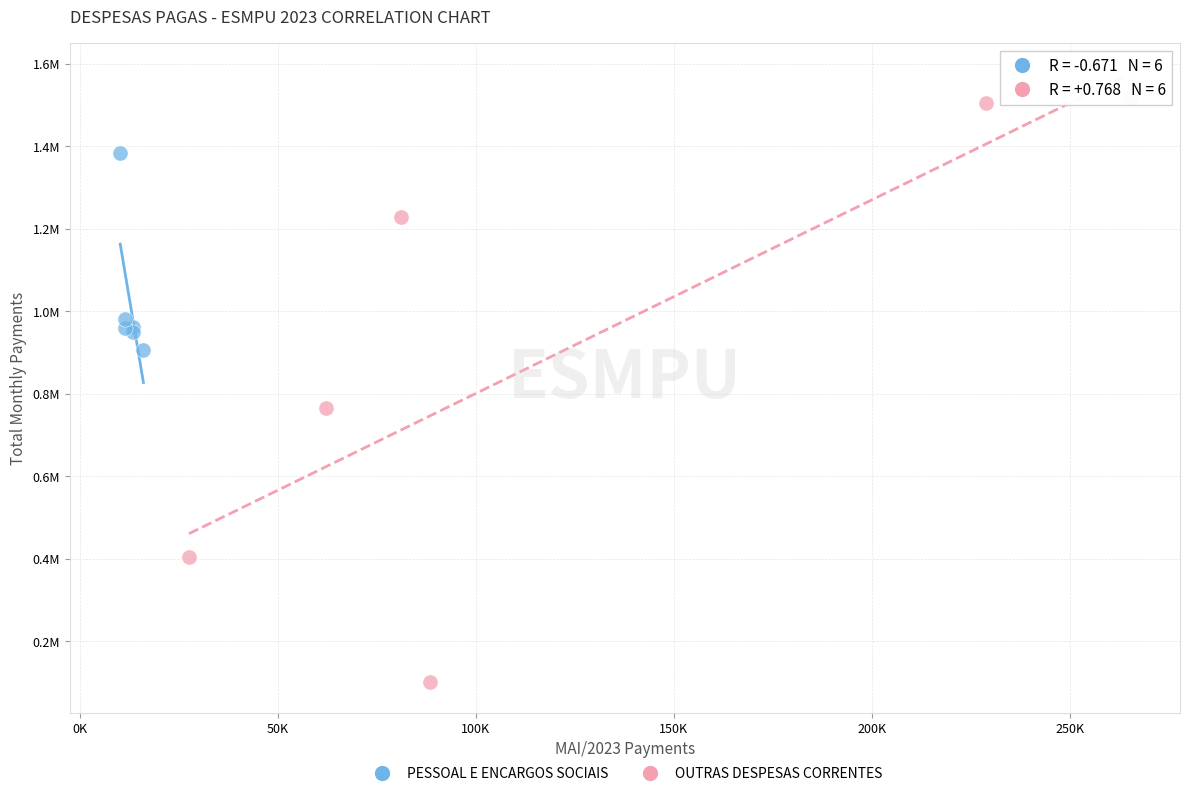

What are all the series names shown in the legend?

PESSOAL E ENCARGOS SOCIAIS, OUTRAS DESPESAS CORRENTES